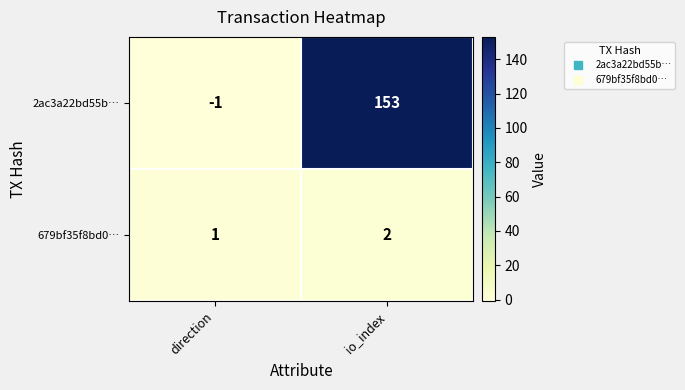

What is the spread (max minus min) of values at direction?

2